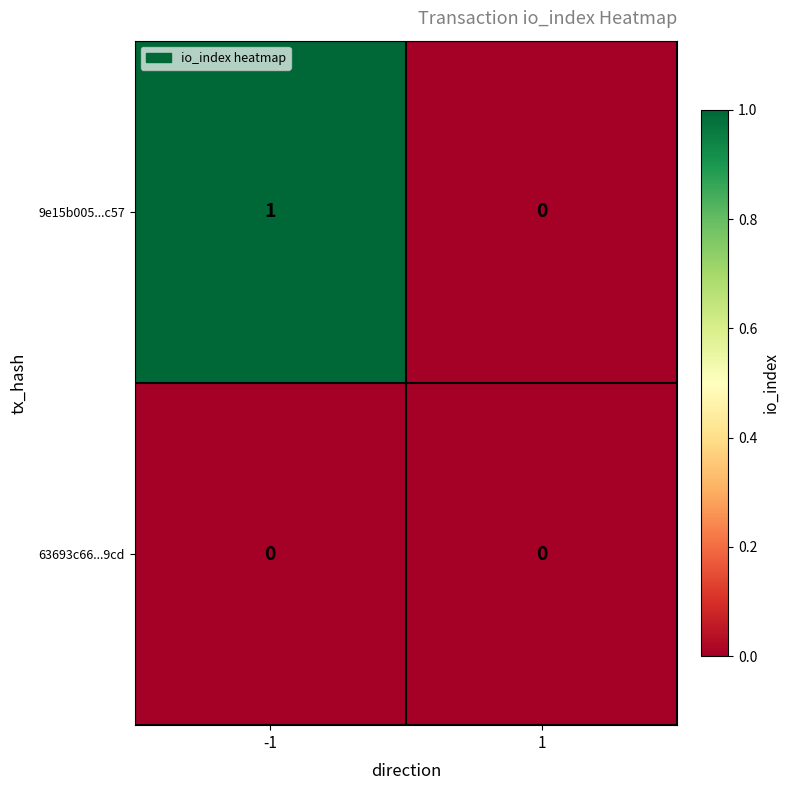

List the series in order of their peak value, lowest first.

63693c66...9cd, 9e15b005...c57